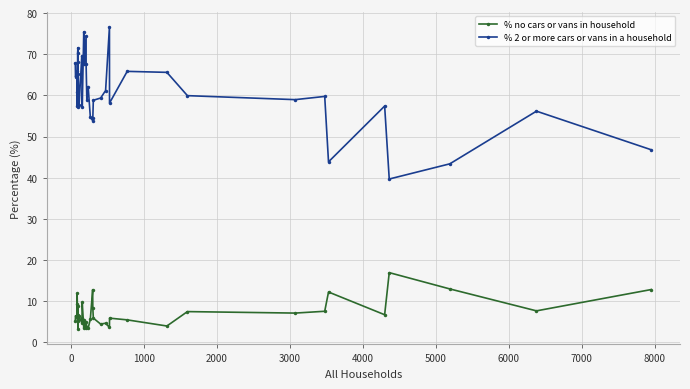

Is it true that % 2 or more cars or vans in a household equals 17.1 at 3000?

False